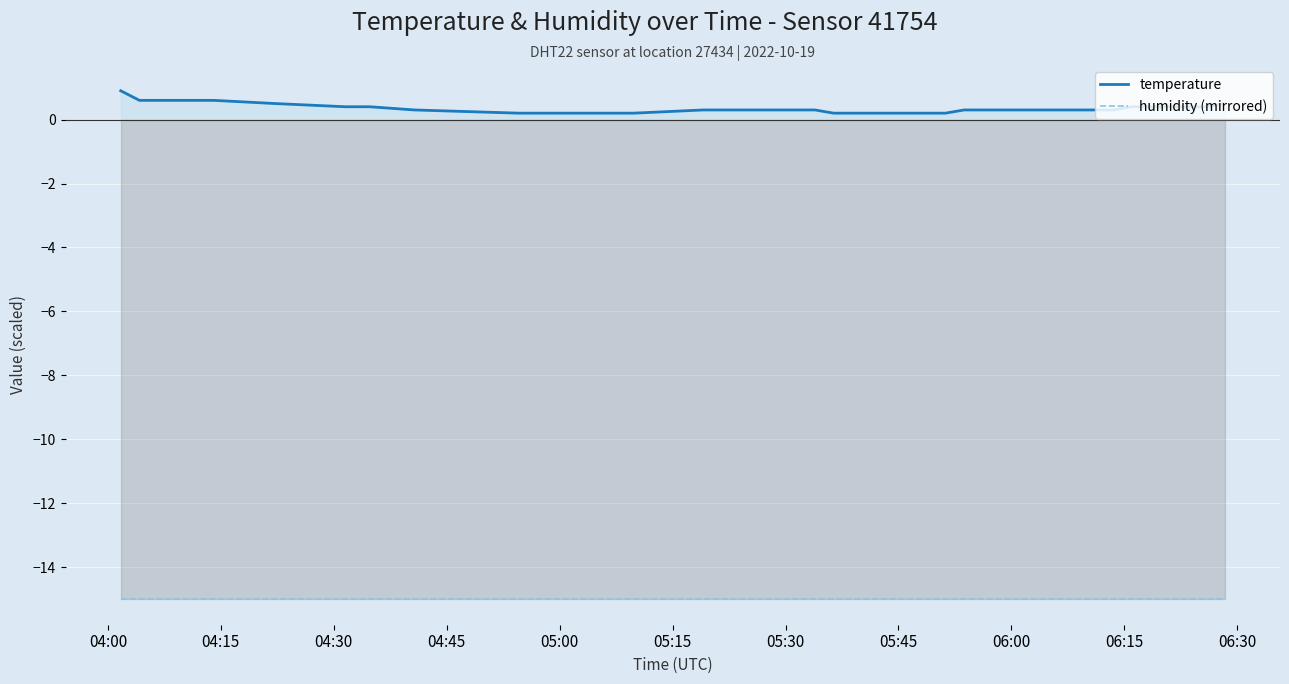

True or false: temperature and humidity (mirrored) cross at least once.

False